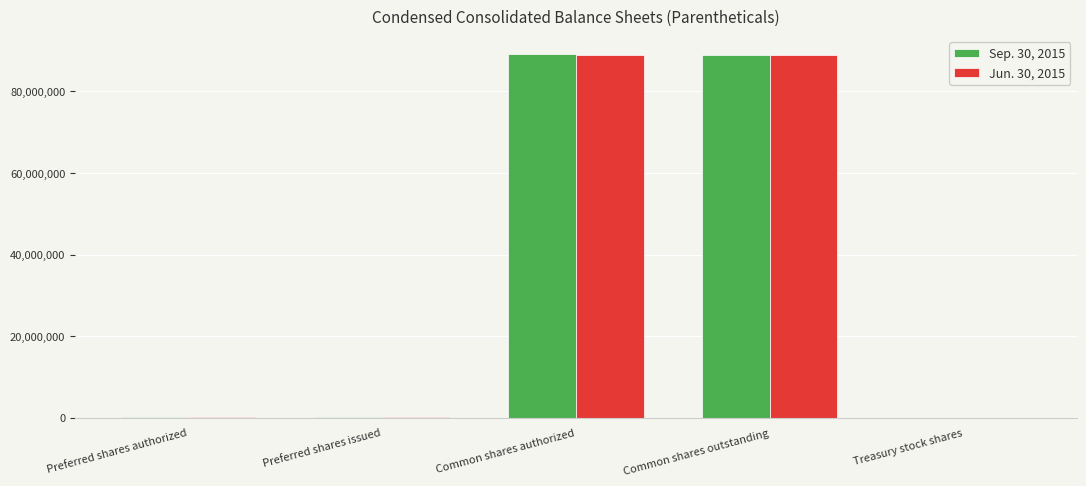

True or false: Jun. 30, 2015 has a value of 88955216 at Common shares outstanding.

True